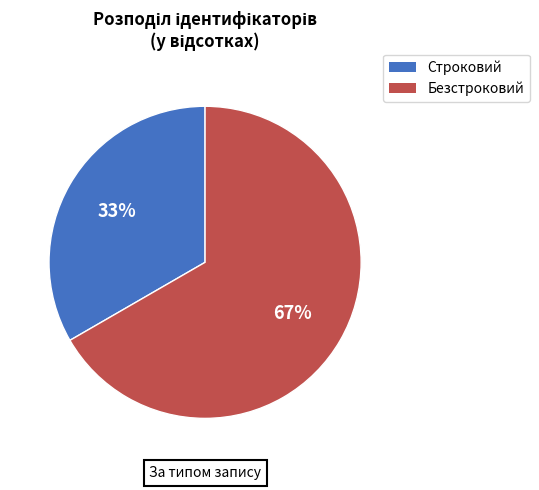

Does any single category account for the majority?

Yes